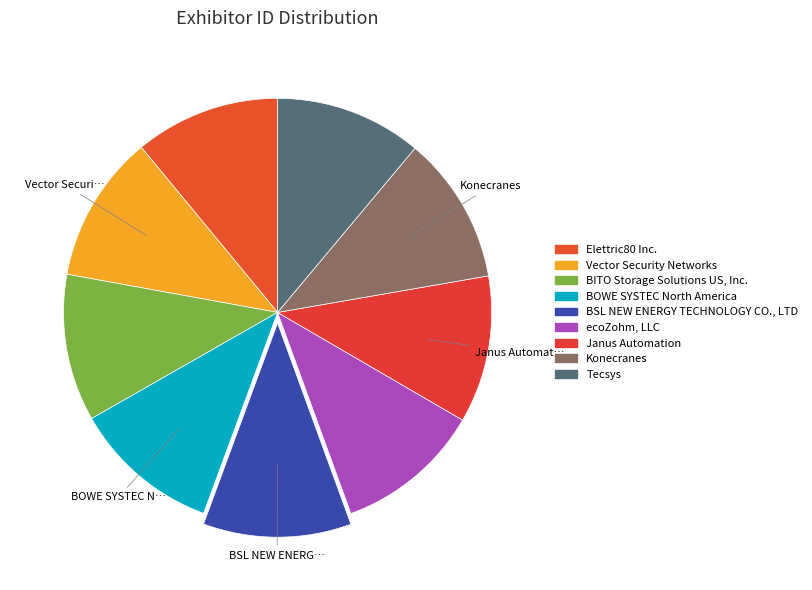

To the nearest percent, what is the average slice percentage?

11%